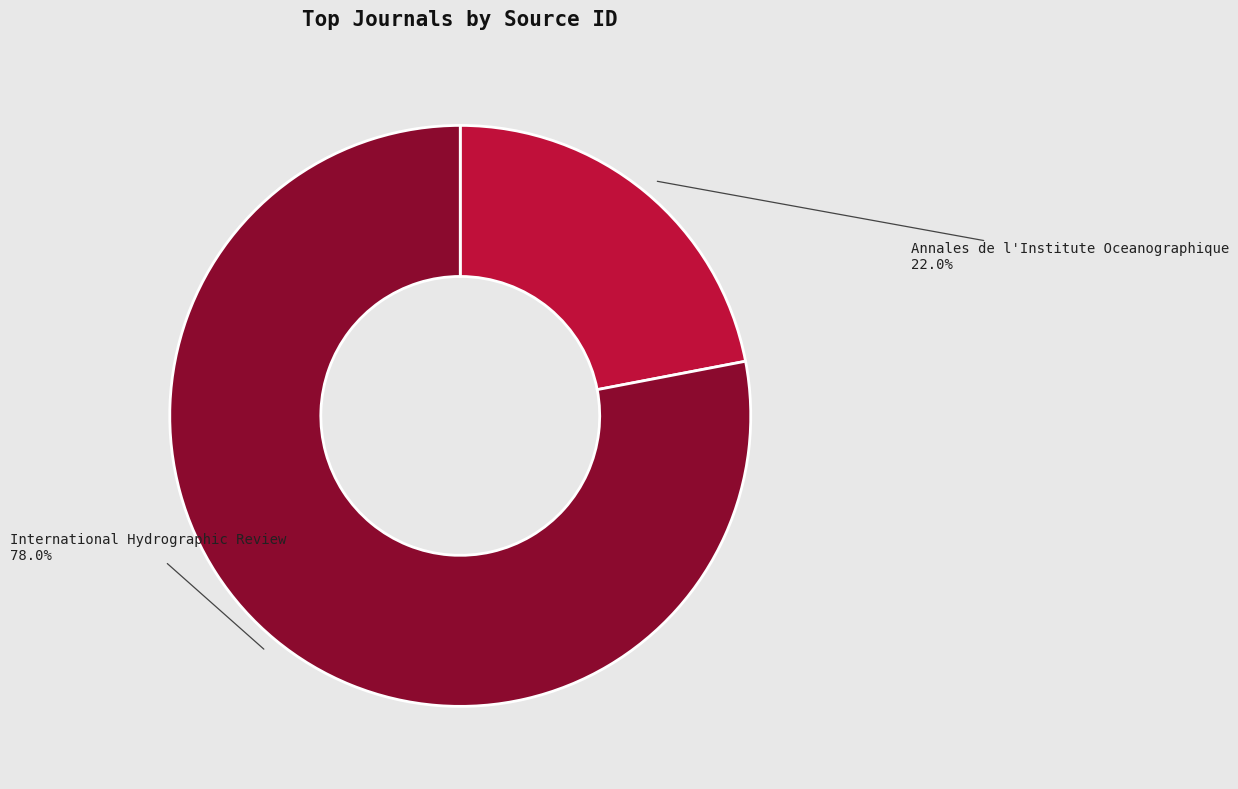

How much of the chart is everything except International Hydrographic Review?

22.0%